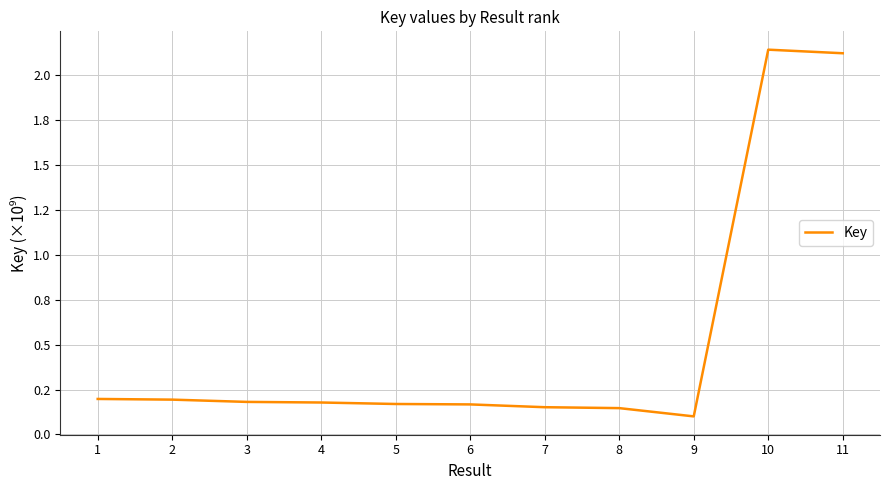

What is the sum of the values at 1 and 5?

367337341